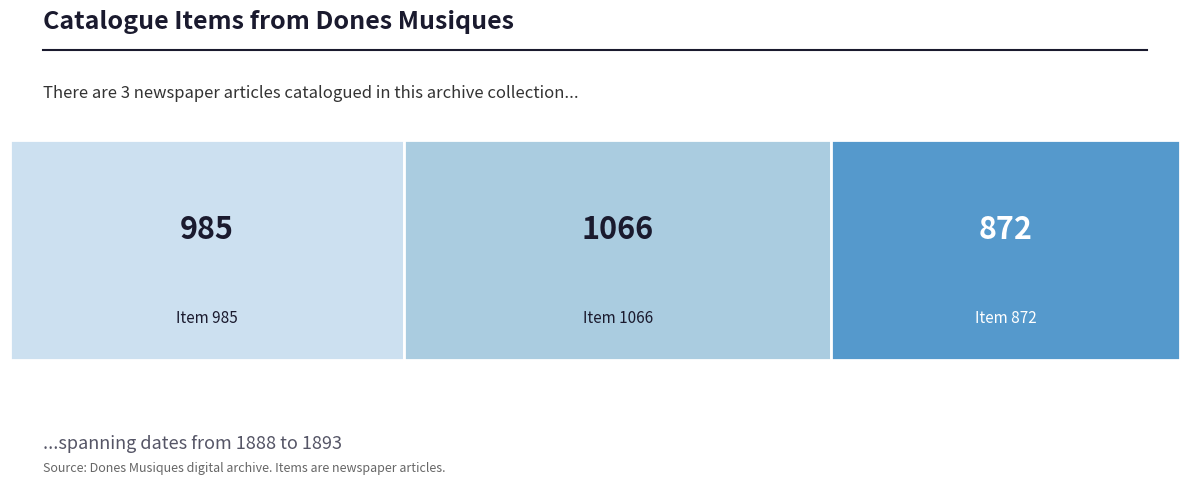

The value at Item 872
(1893) is 1335. True or false?

False